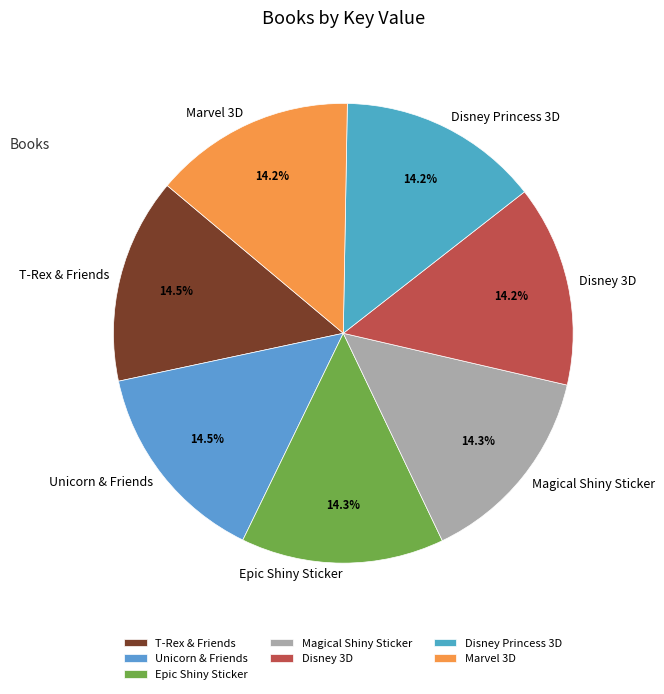

How much of the chart is everything except Epic Shiny Sticker?

85.7%